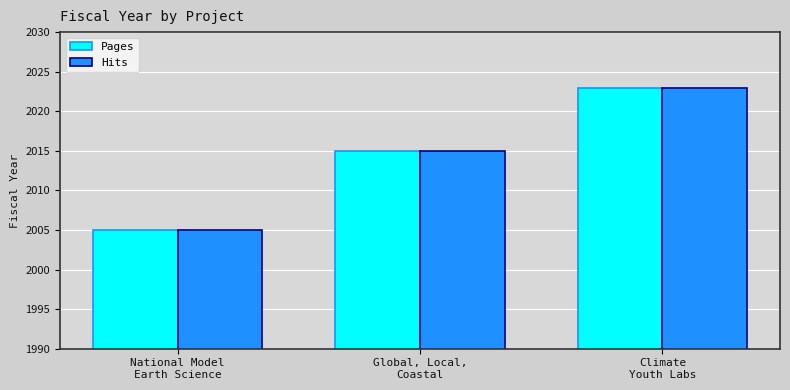

What is the label of the 1st bar from the right?

Climate
Youth Labs